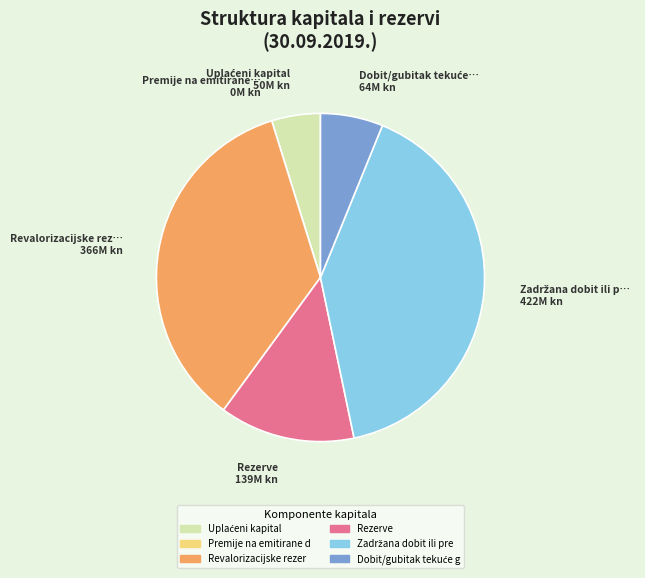

Does any single category account for the majority?

No